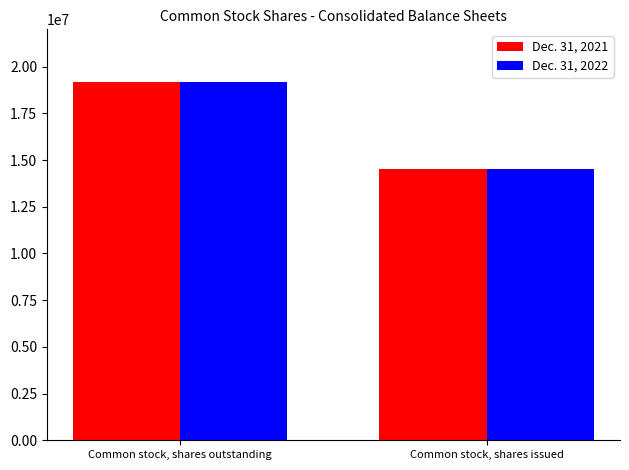

Count the Dec. 31, 2021 values in the range 14529577 to 19165027.

2